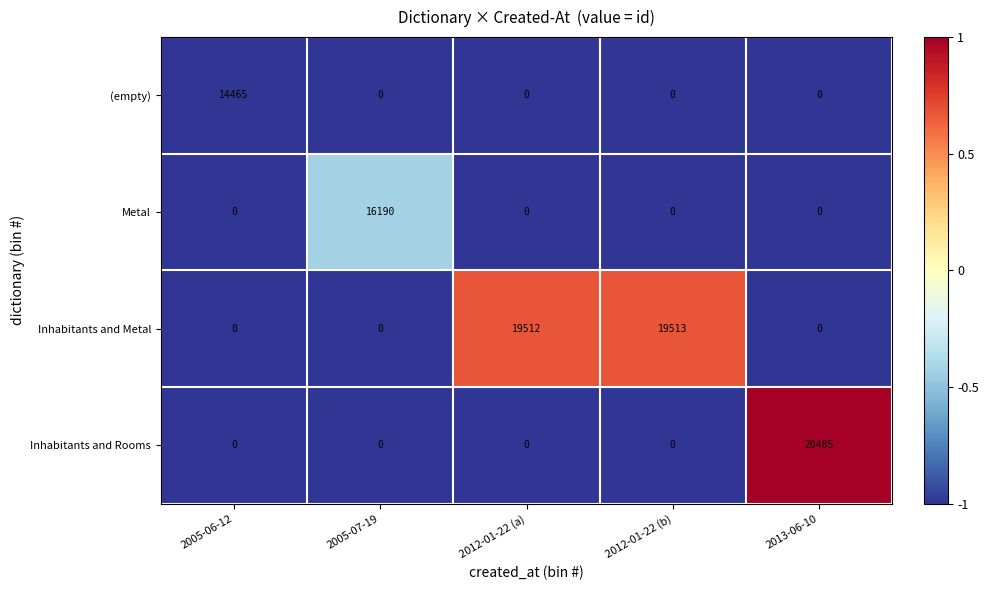

Which category has the highest value across all series?

2013-06-10